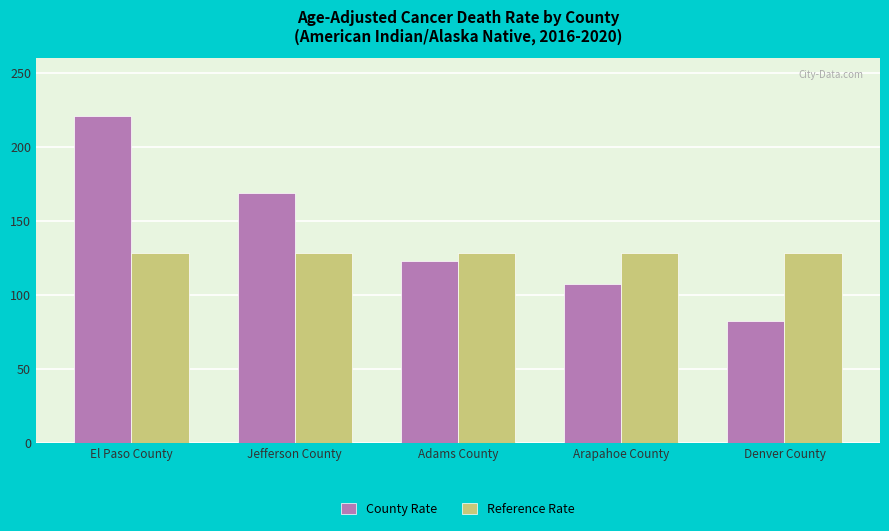

List the series in order of their overall mean, lowest first.

Reference Rate, County Rate